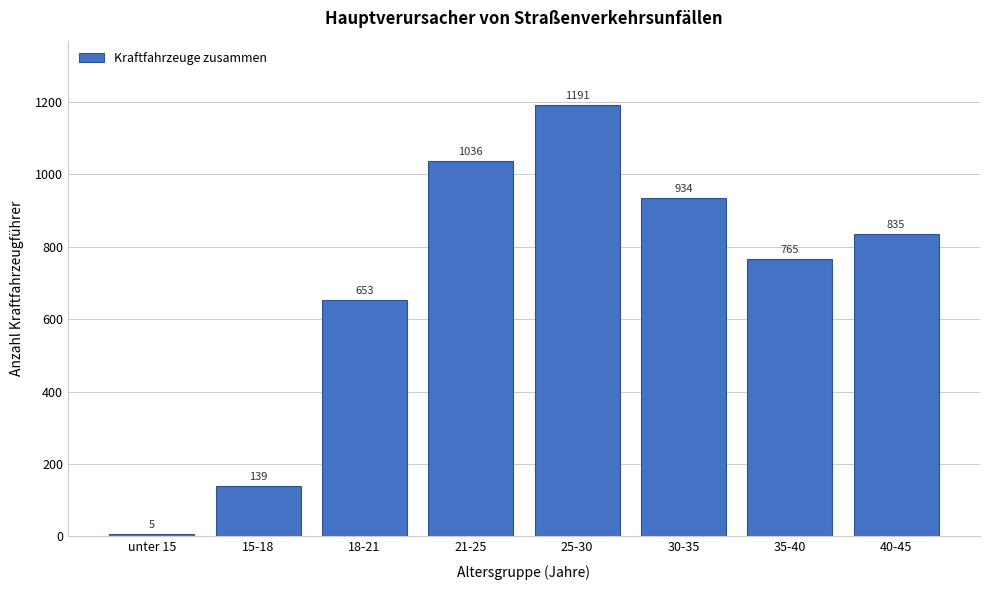

Reading left to right, extract all data points from this chart.

5	139	653	1036	1191	934	765	835